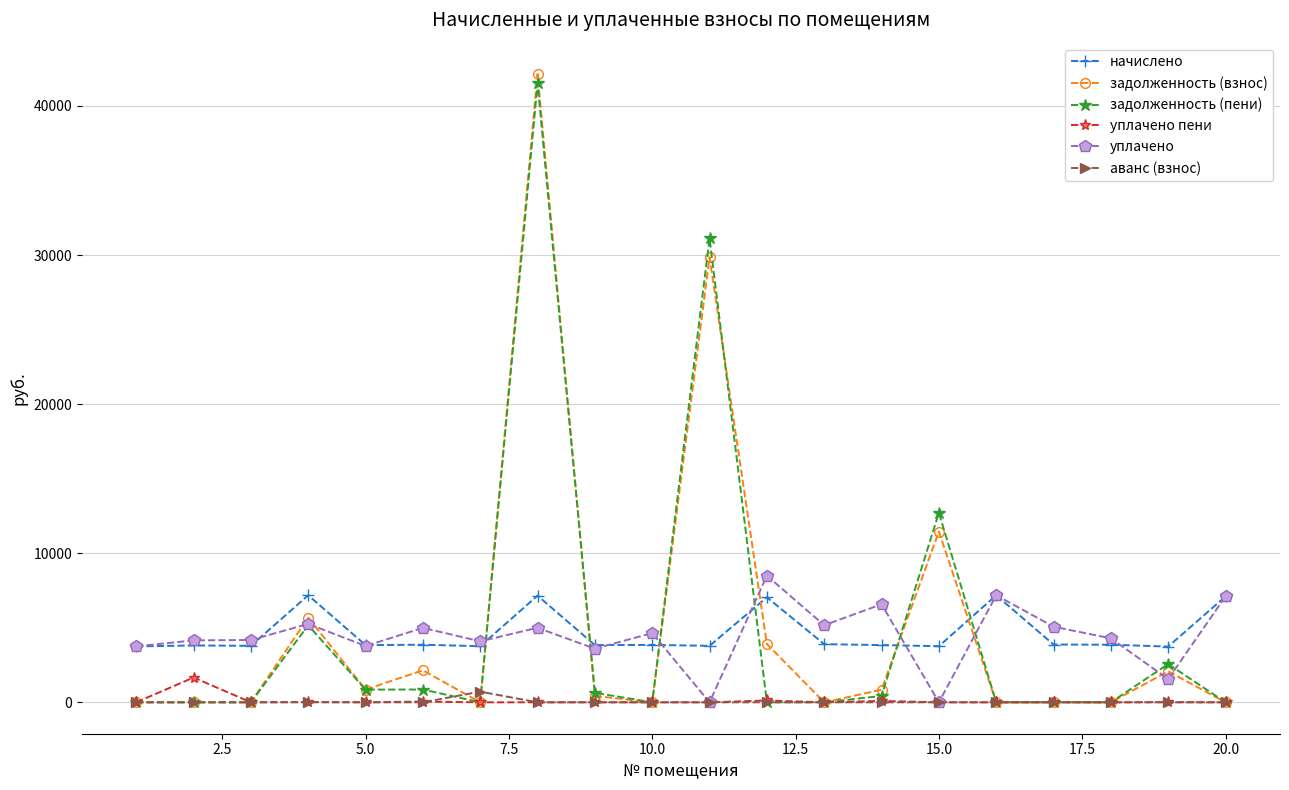

How many values in the задолженность (взнос) series exceed 426?

10